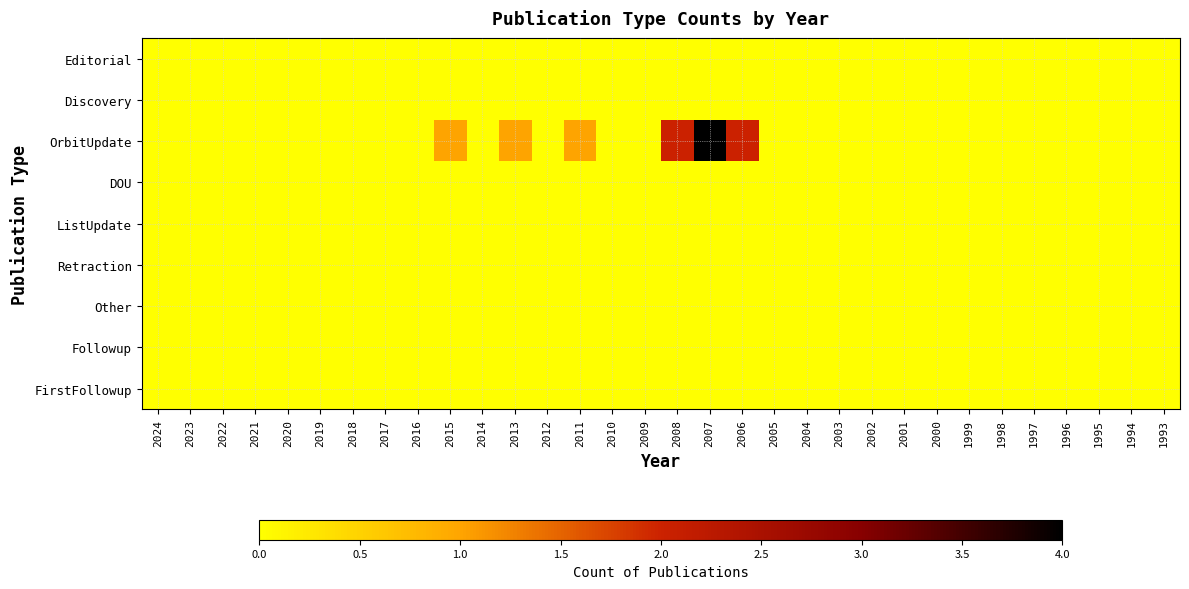

What is the difference between the highest and lowest values at 2015?

1